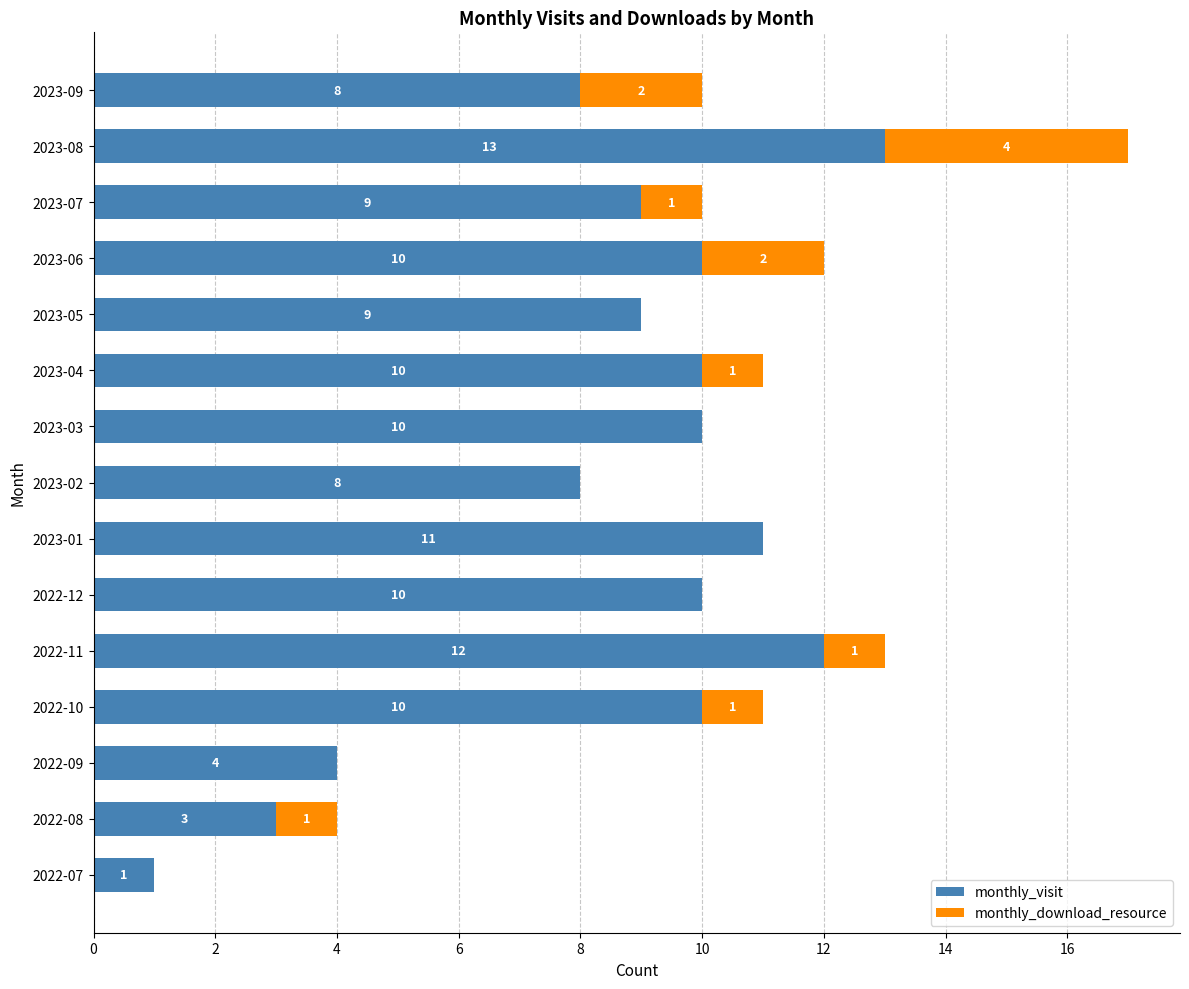

Count the number of categories in the chart.

15